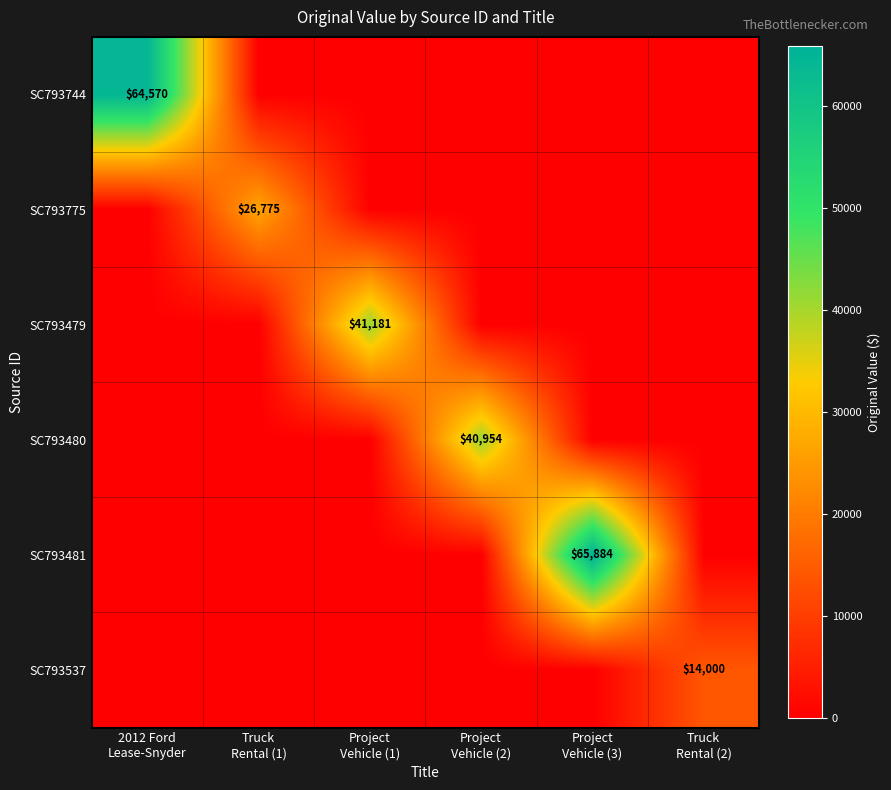

Count the number of data series in this chart.

6